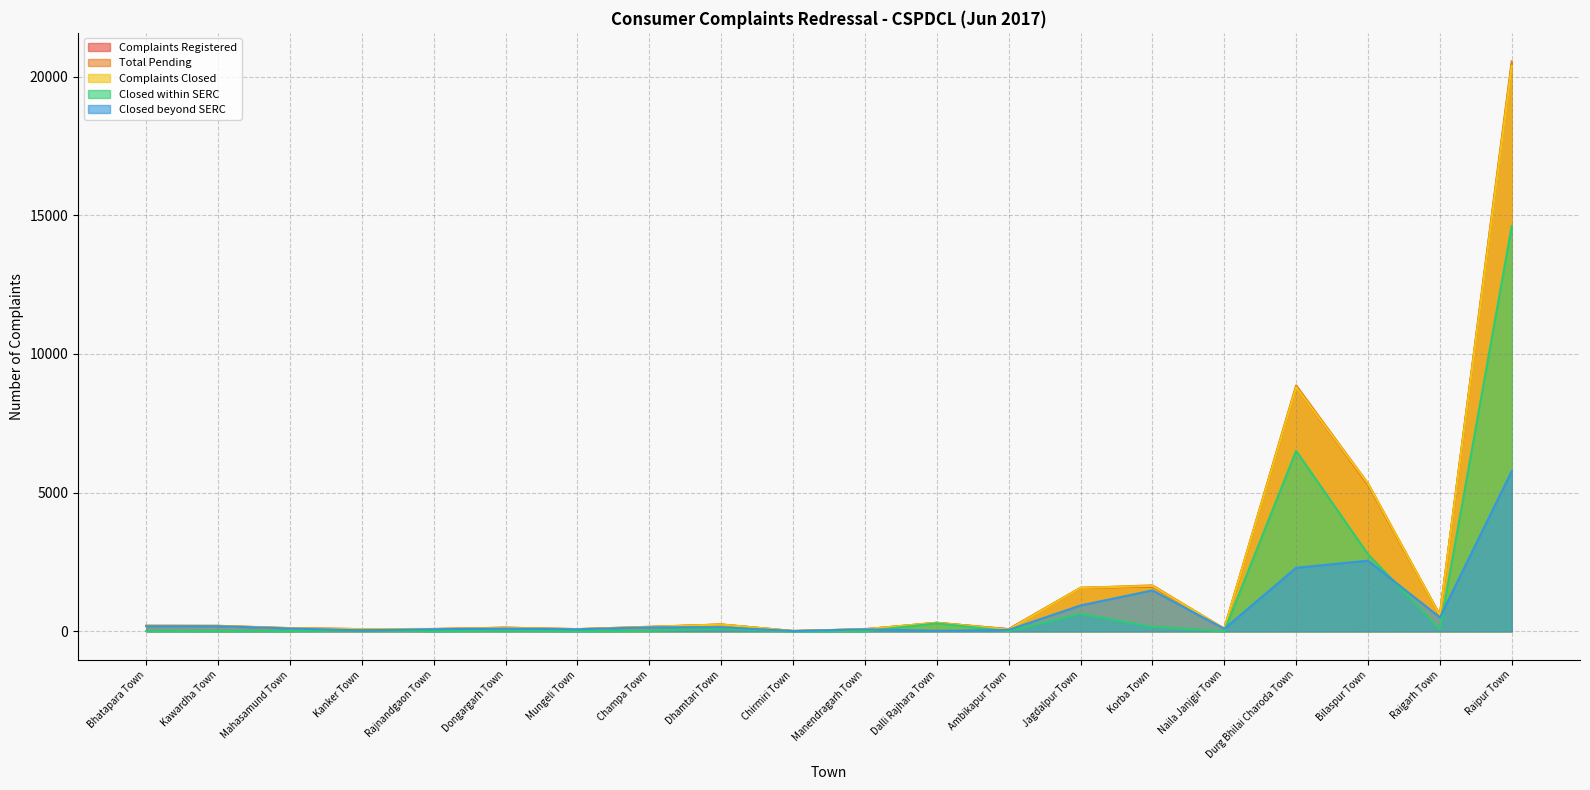

True or false: Total Pending and Closed within SERC cross at least once.

False